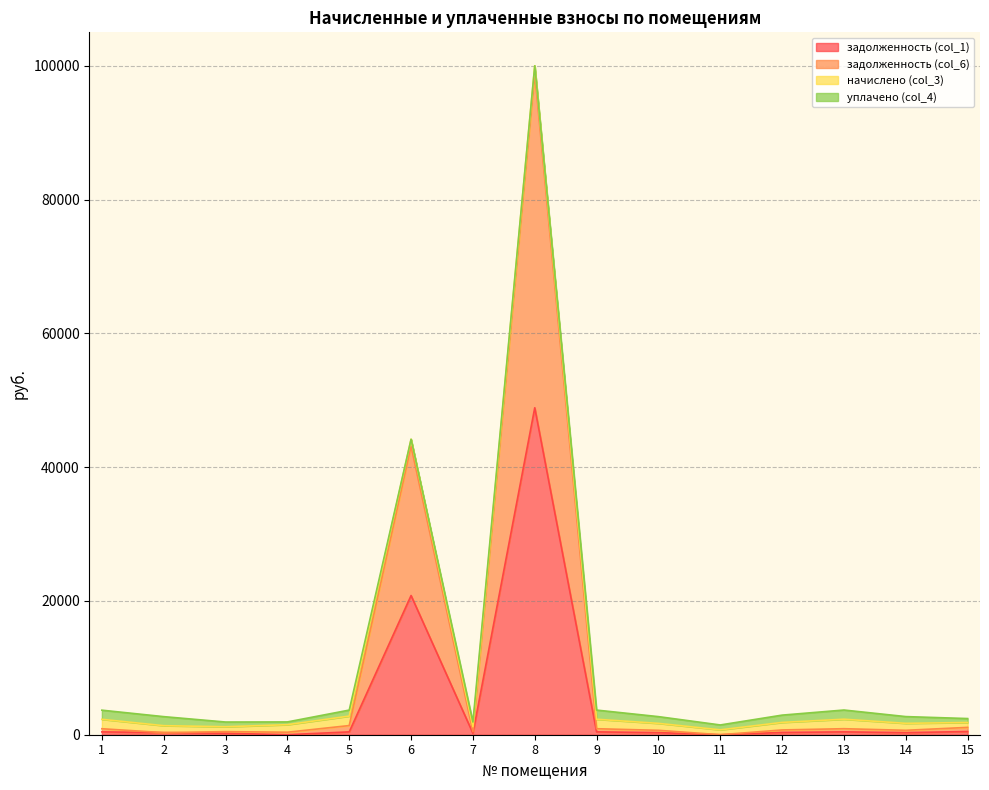

Is the value of задолженность (col_6) at 8 greater than the value of задолженность (col_1) at 12?

Yes